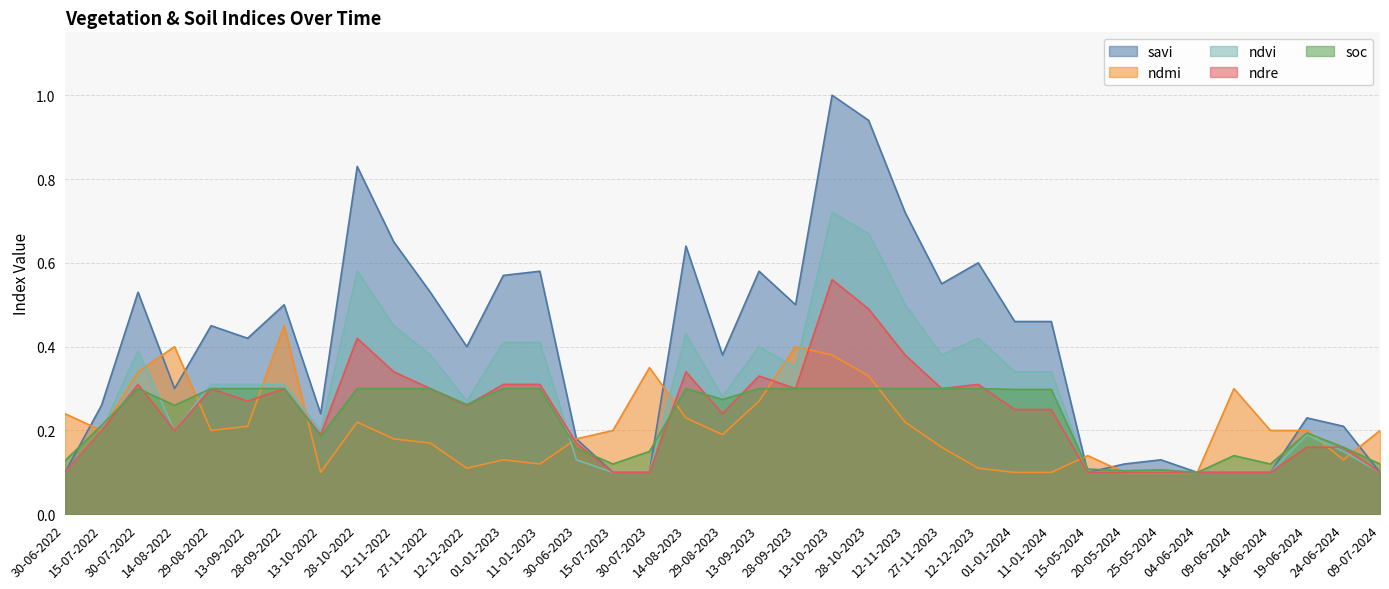

At which label does ndmi reach its peak?

28-09-2022